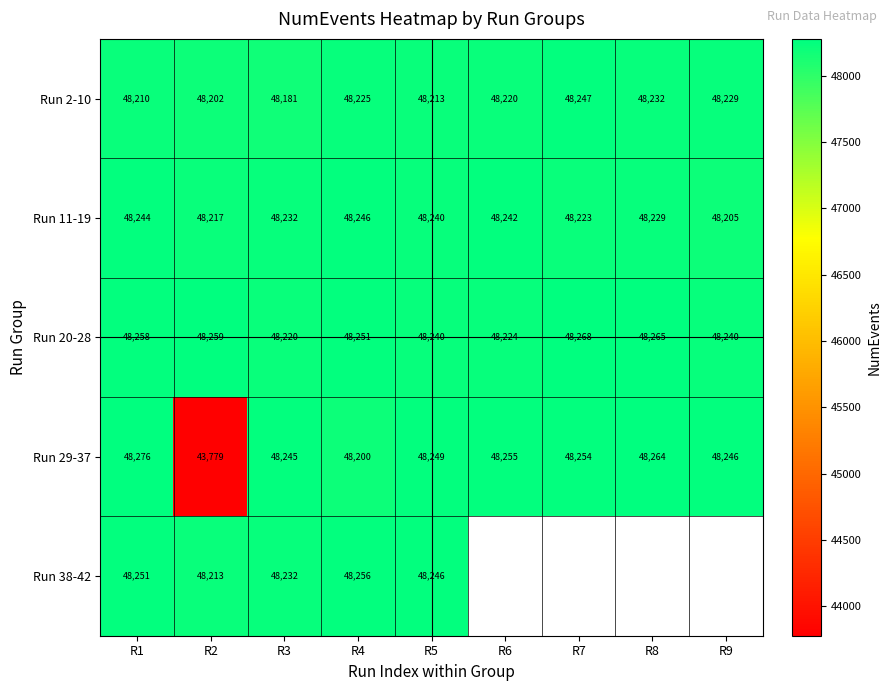

What is the maximum value shown in the chart?

48276.0